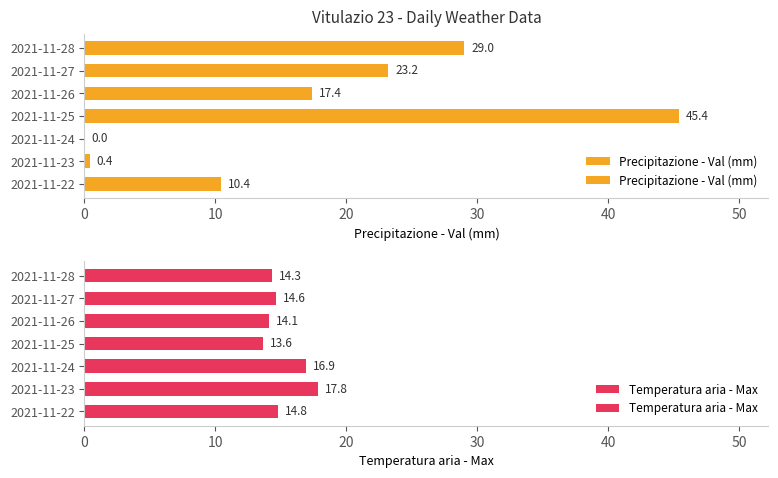

Rank the series by their average value, from highest to lowest.

Precipitazione - Val (mm), Temperatura aria - Max